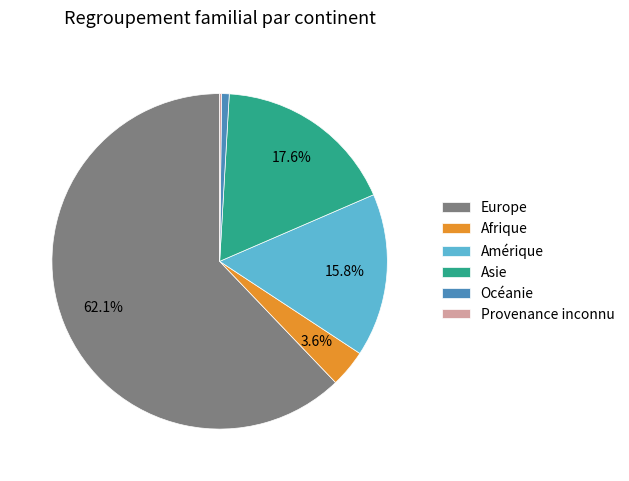

Approximately how many times larger is the value at Europe compared to Asie?

3.5